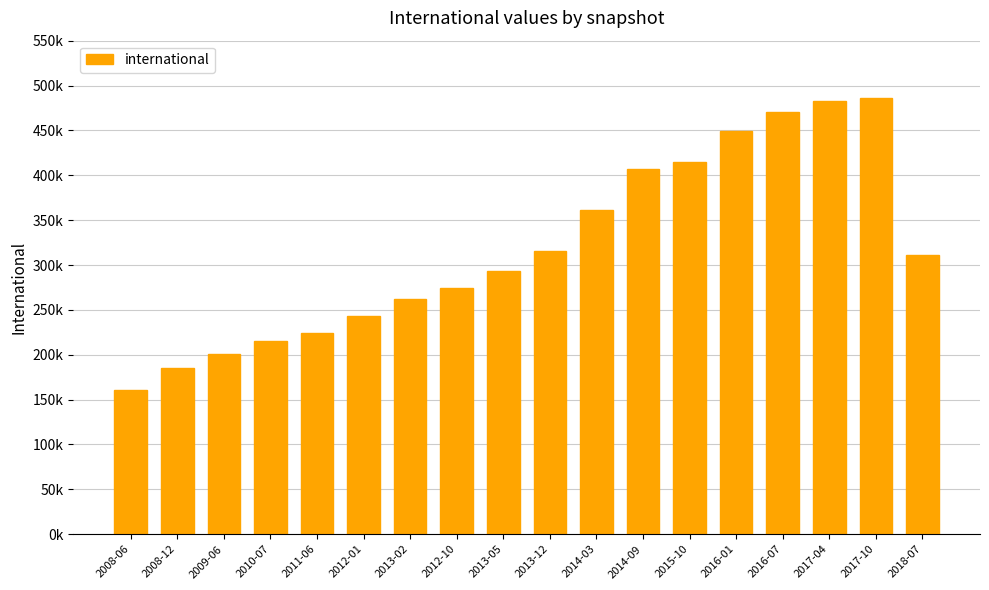

What is the greatest value displayed?

486047